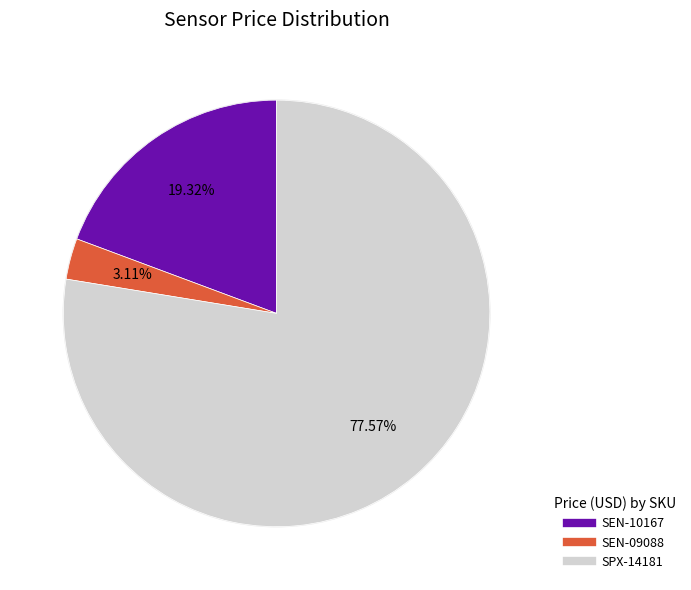

Is it true that SPX-14181 is 78% of the pie?

True